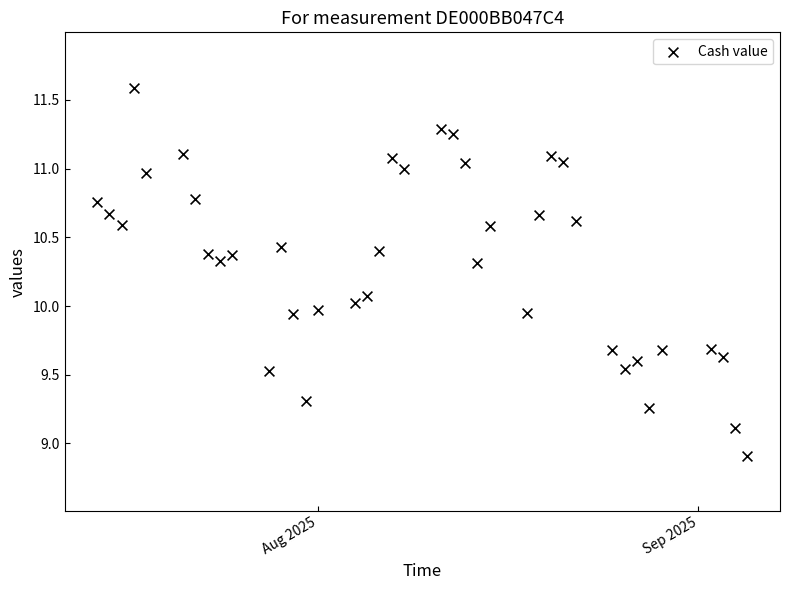

What is the range of X values (max minus min)?

53.0